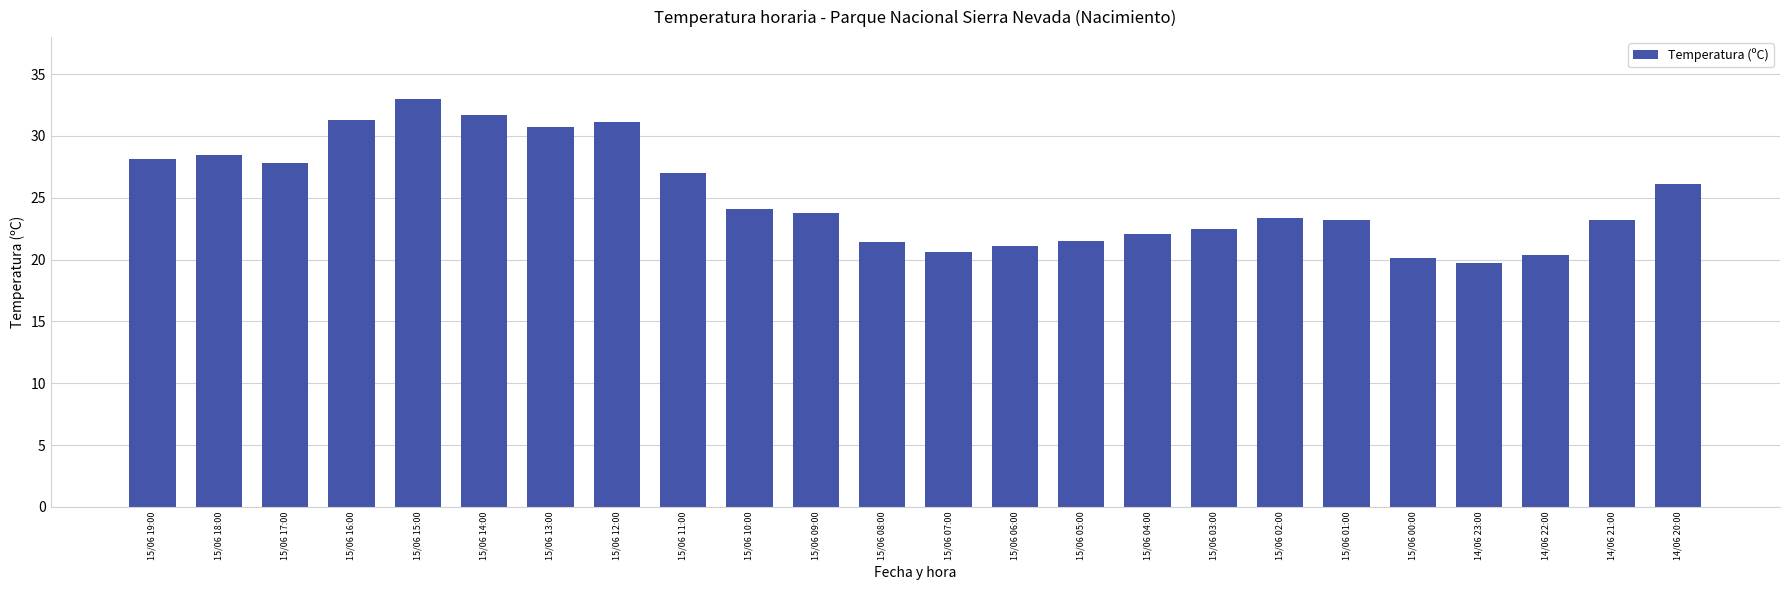

Is it true that the value at 15/06 16:00 is 20.7?

False